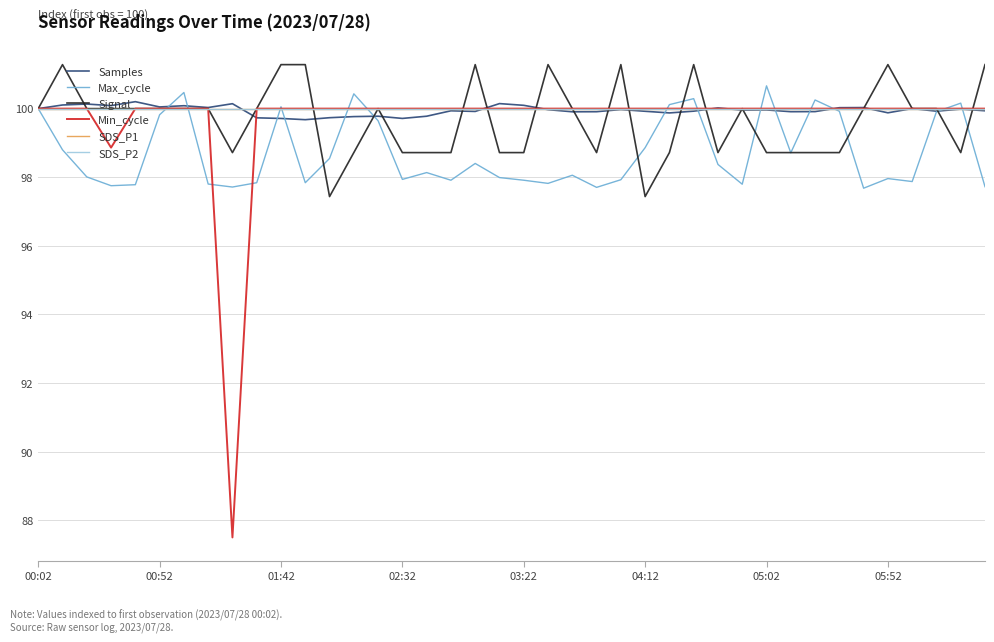

What is the value of the SDS_P2 point at the 15th from the left?

100.0